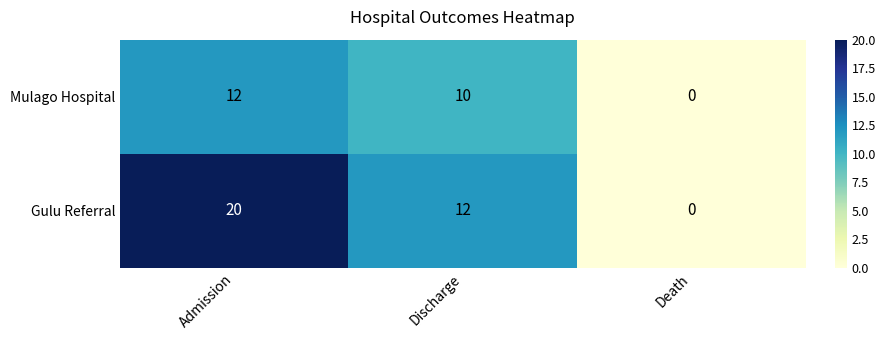

Which label corresponds to the largest value in the chart?

Admission